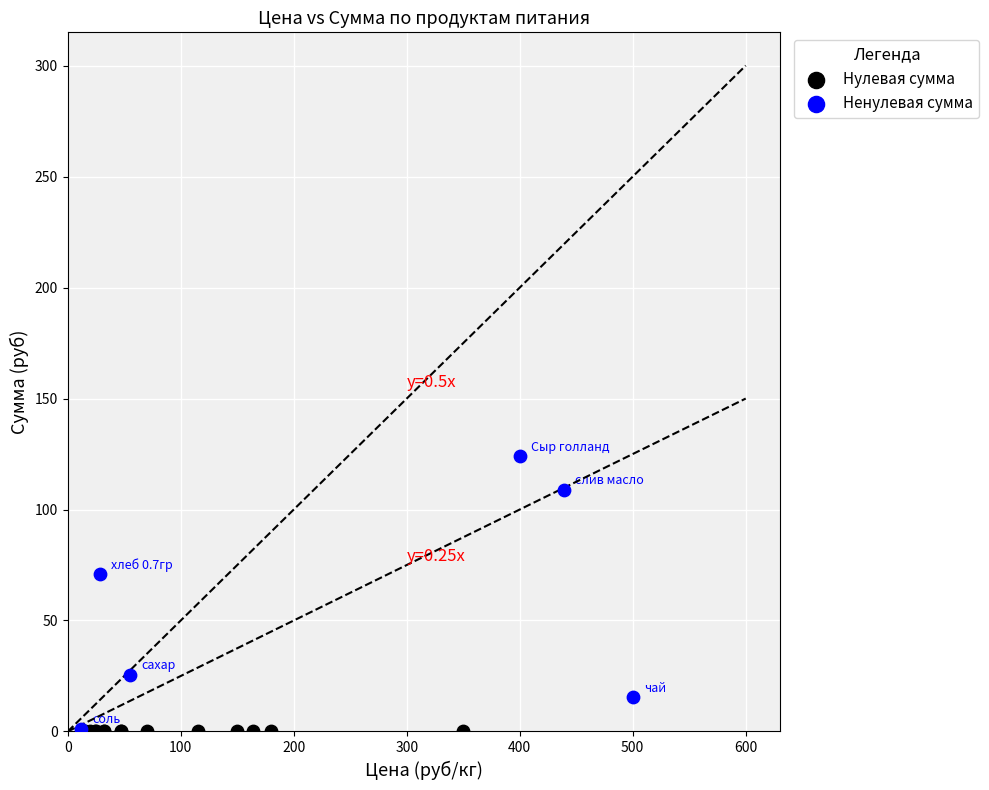

Which series contains the highest Y value?

Ненулевая сумма